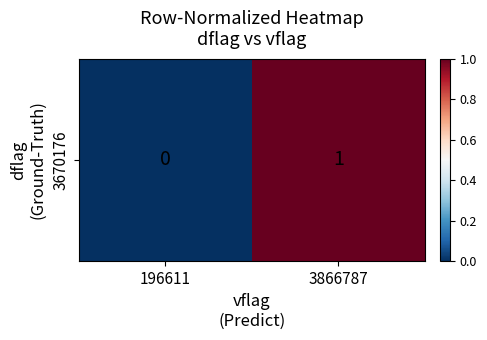

What is the sum of all values?

1